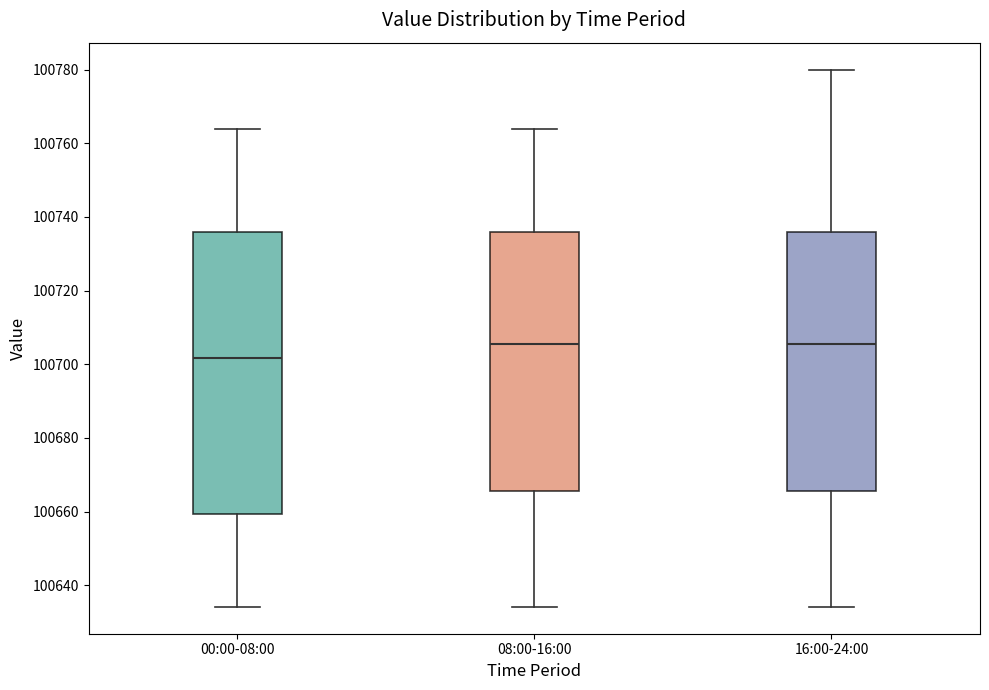

Reading left to right, transcribe this box plot: for each box, give where its median line is, the range the box spans, and where its two whiskers end, as read against the y-axis. The values are not printed on the chart, so give them approximately, as read against the axis.

00:00-08:00: median 100702, box 100660 to 100736, whiskers 100634 to 100764
08:00-16:00: median 100706, box 100666 to 100736, whiskers 100634 to 100764
16:00-24:00: median 100706, box 100666 to 100736, whiskers 100634 to 100780